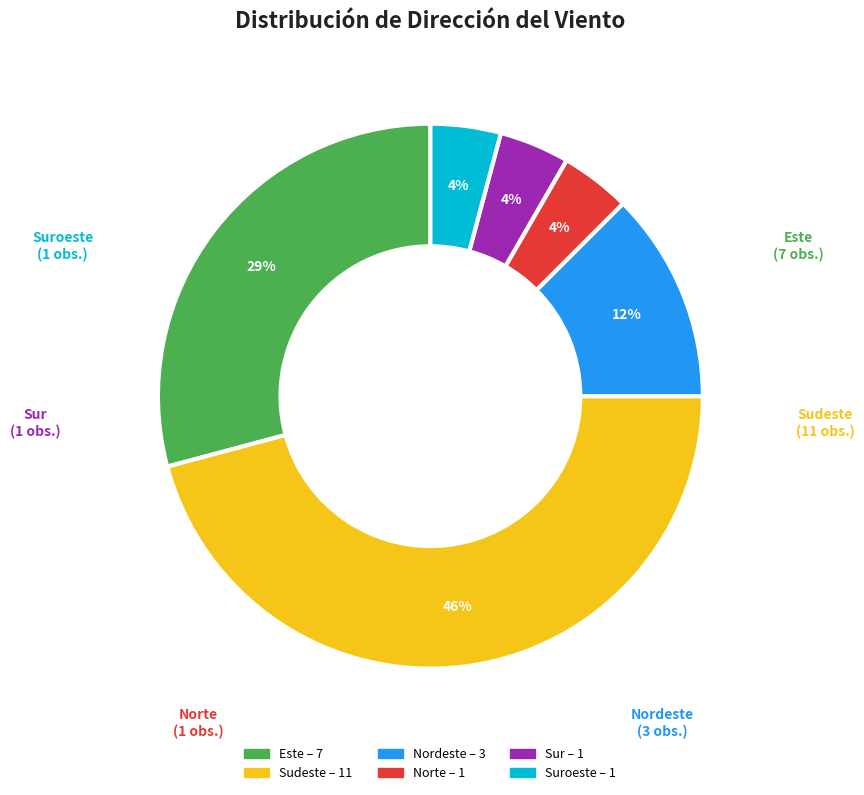

To the nearest percent, what is the average slice percentage?

17%